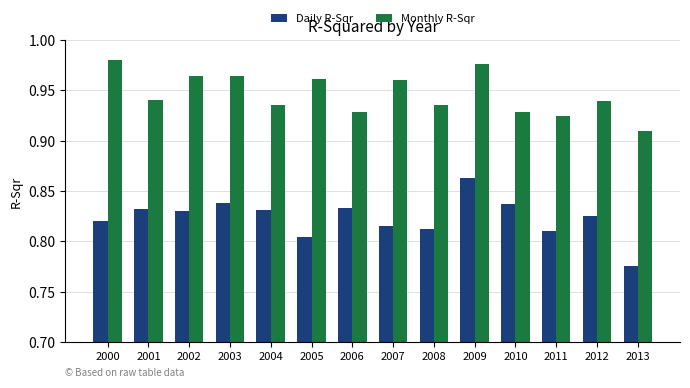

Between 2003 and 2006, which series saw the biggest shift?

Monthly R-Sqr